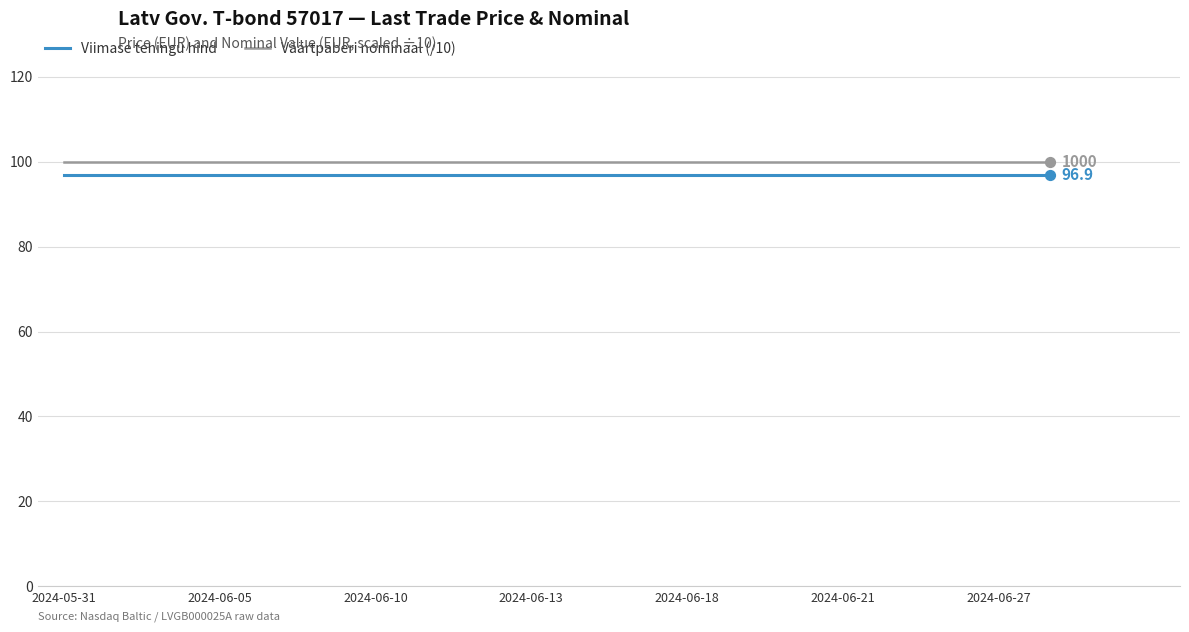

True or false: Väärtpaberi nominaal (/10) and Viimase tehingu hind intersect in this chart.

False